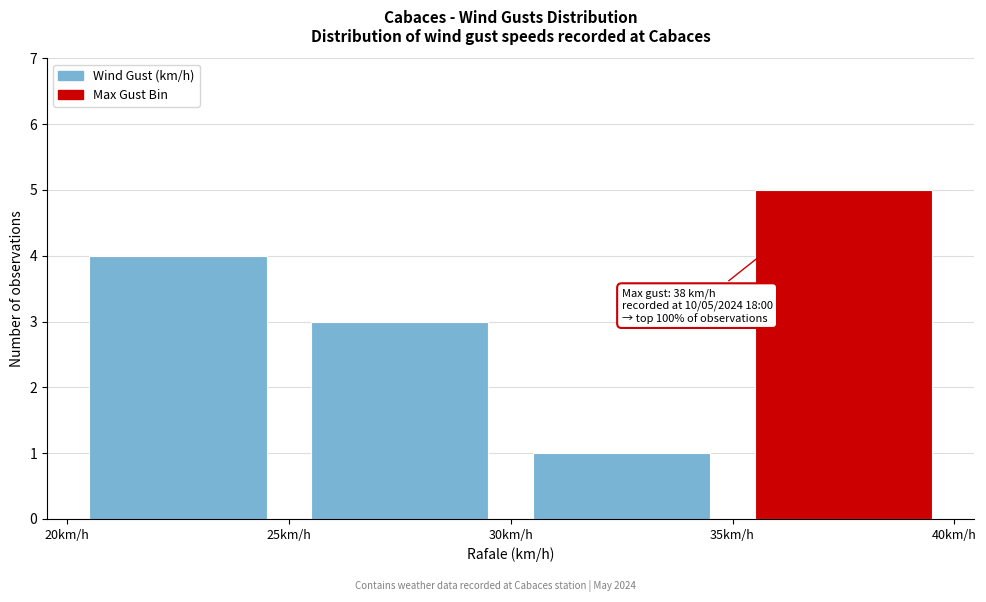

Over which range of the x-axis is the bar tallest?

35 to 40